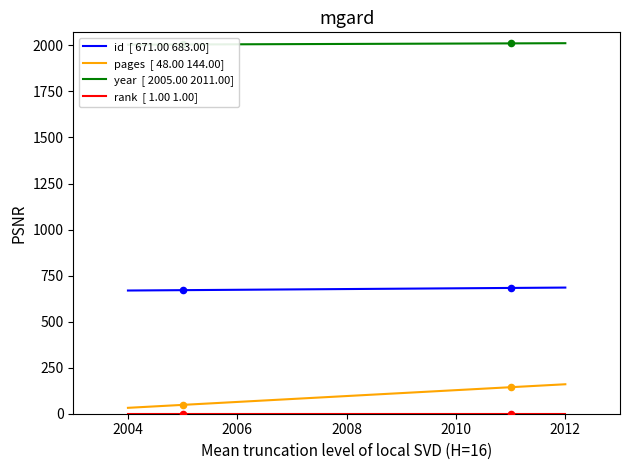

Which series has the largest total across all categories?

year